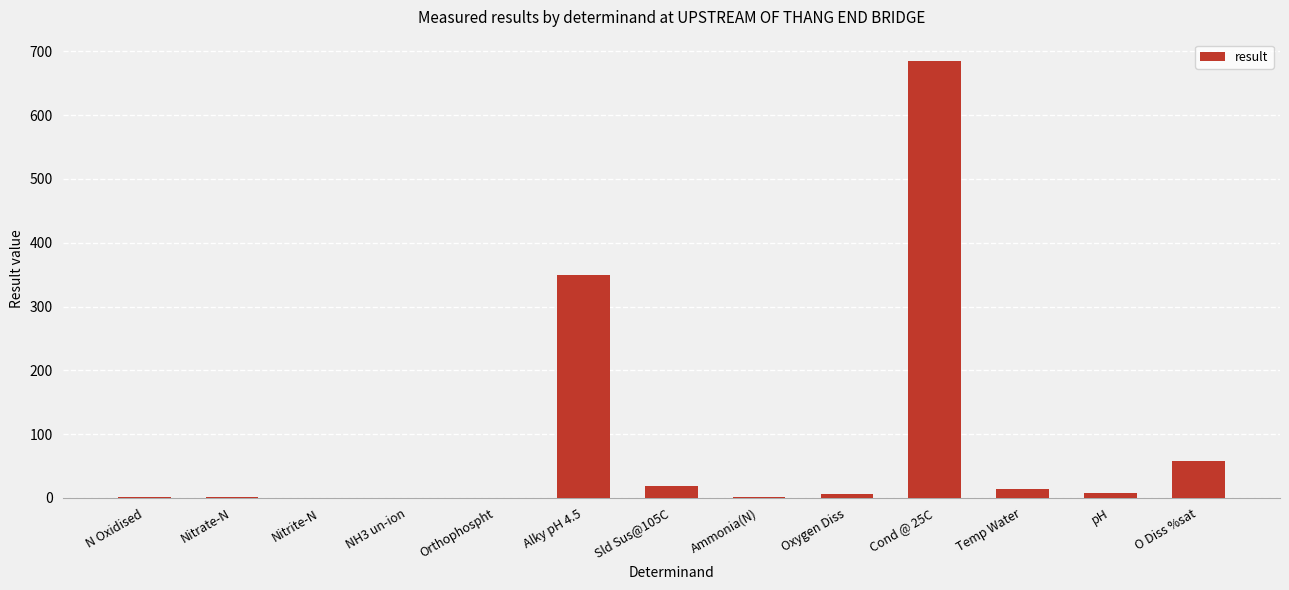

Which category has the highest value across all series?

Cond @ 25C